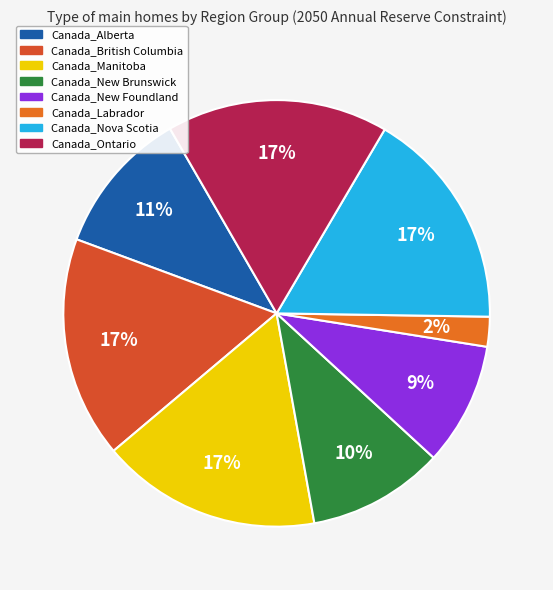

What is the change in value from Canada_Manitoba to Canada_Ontario?

+0.4